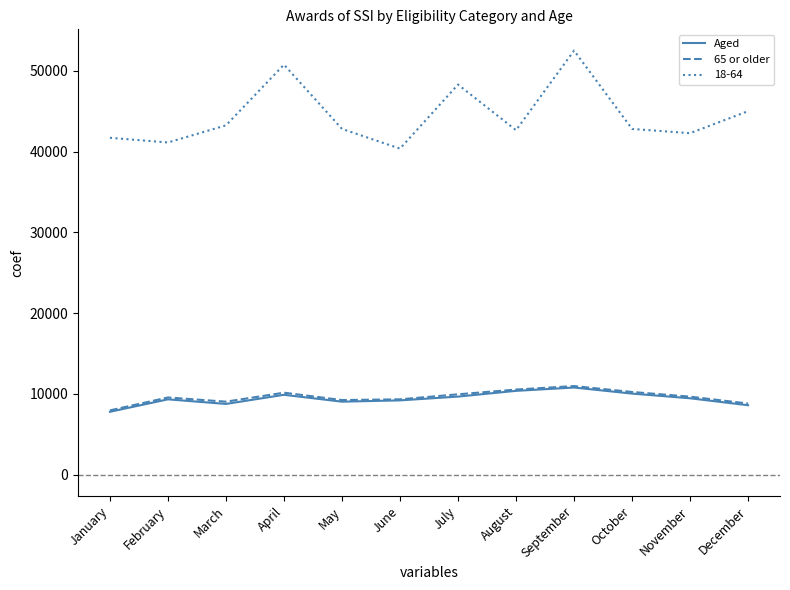

At how many categories does at least one series exceed 9687?

12